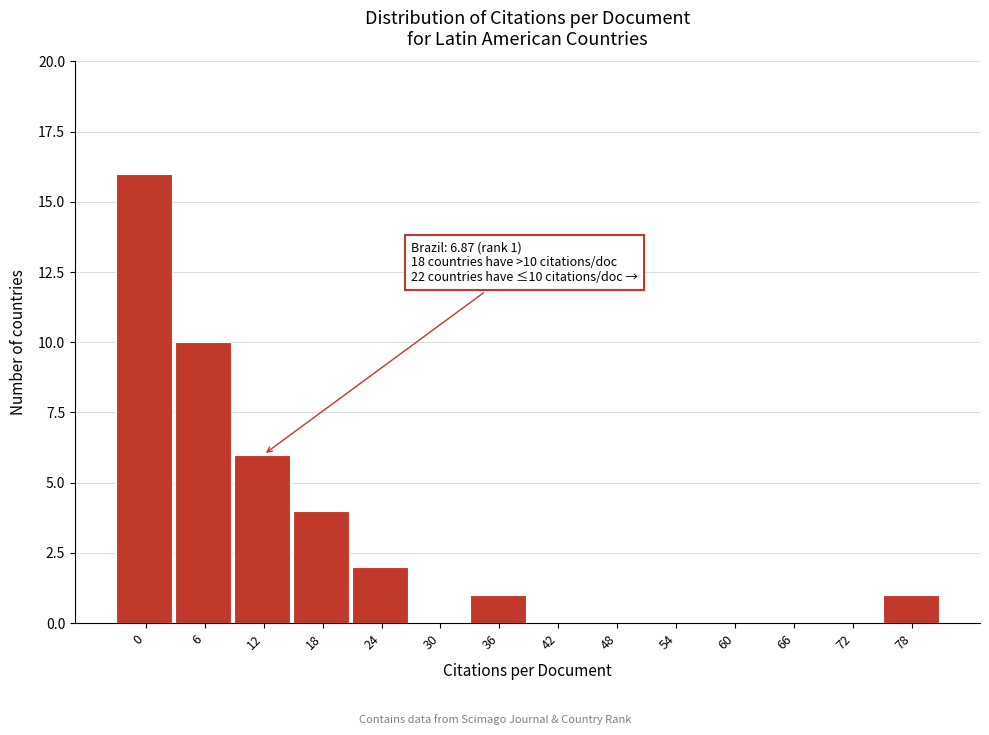

Reading right to left, extract all data points from this chart.

78=1	72=0	66=0	60=0	54=0	48=0	42=0	36=1	30=0	24=2	18=4	12=6	6=10	0=16